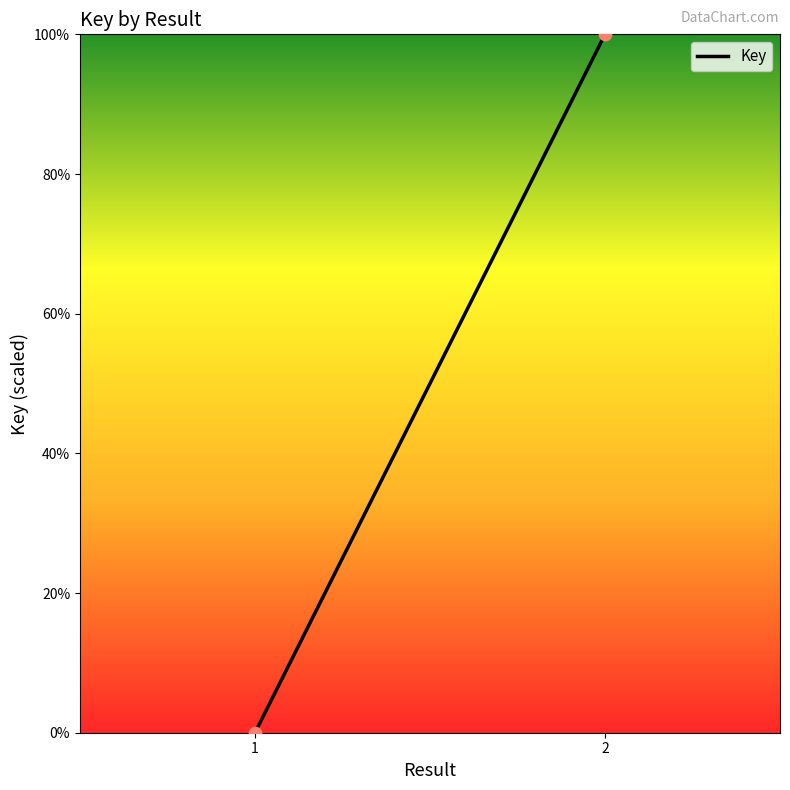

What is the range of Y values (max minus min)?

100